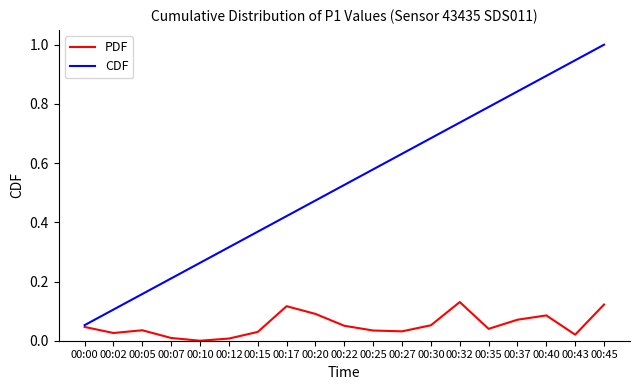

Rank the series by their average value, from lowest to highest.

PDF, CDF